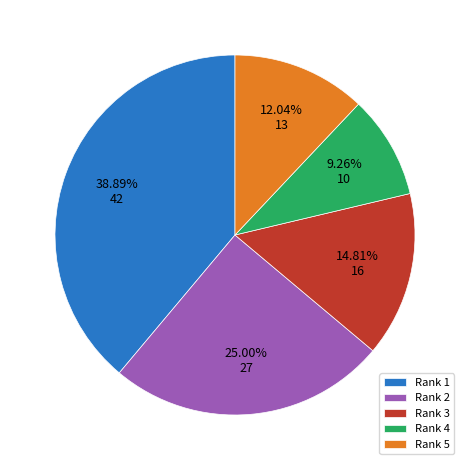

To the nearest percent, what is the combined percentage of Rank 1 and Rank 5?

51%